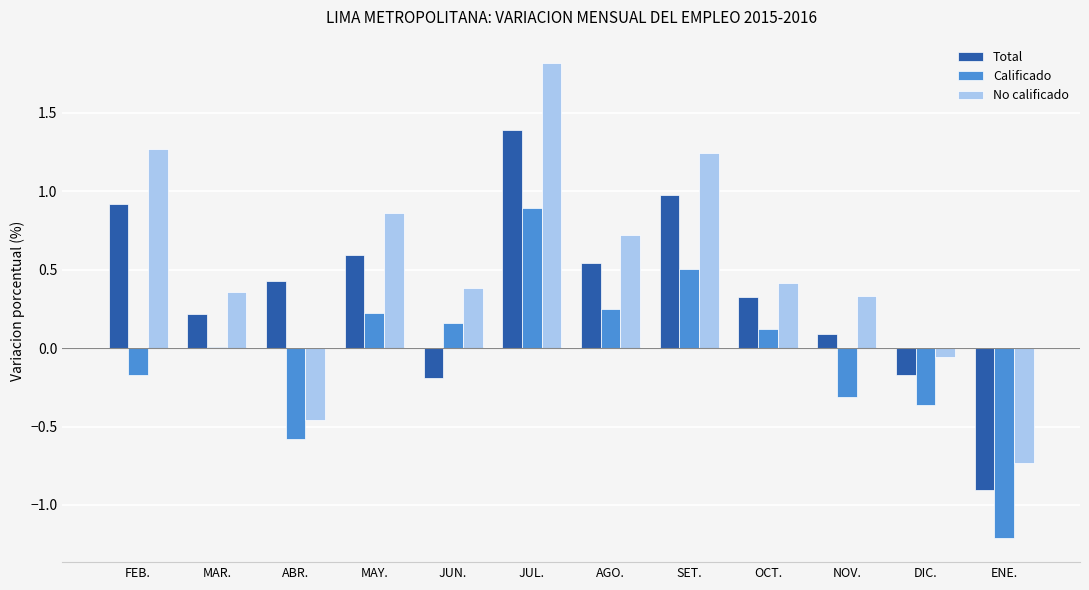

What is the sum of all No calificado values?

6.1